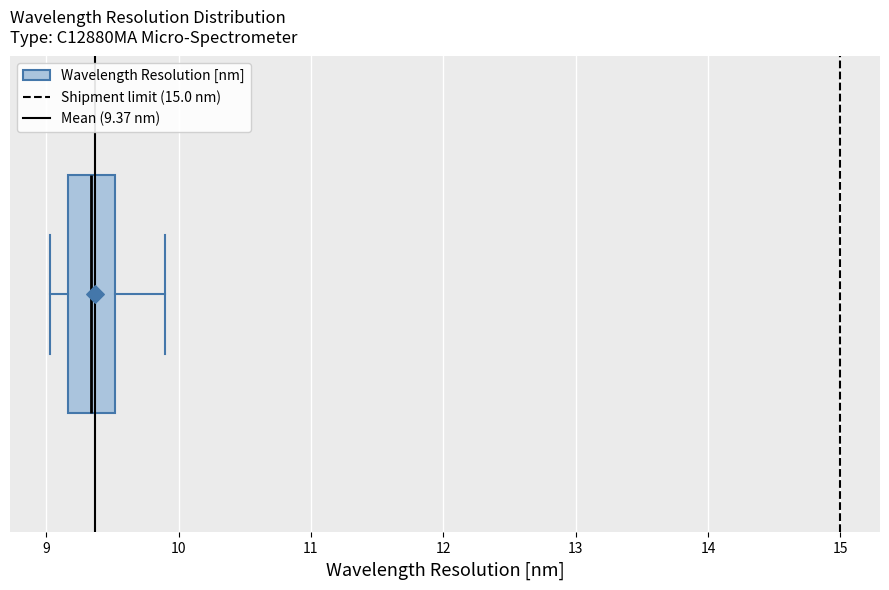

Where does the right whisker of the box end on the x-axis? The values are not printed on the chart, so give them approximately, as read against the axis.

9.9